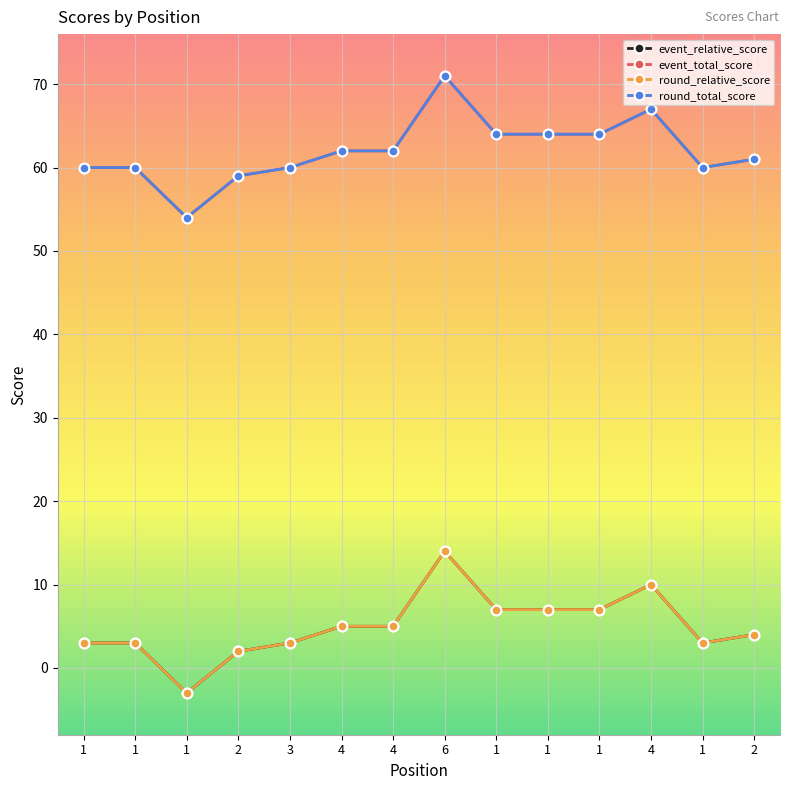

Where is round_total_score nearest to the value 62?

4